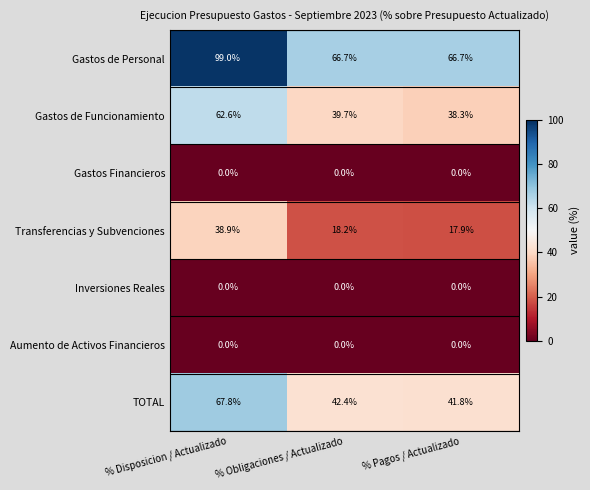

Which label corresponds to the largest value in the chart?

% Disposicion / Actualizado